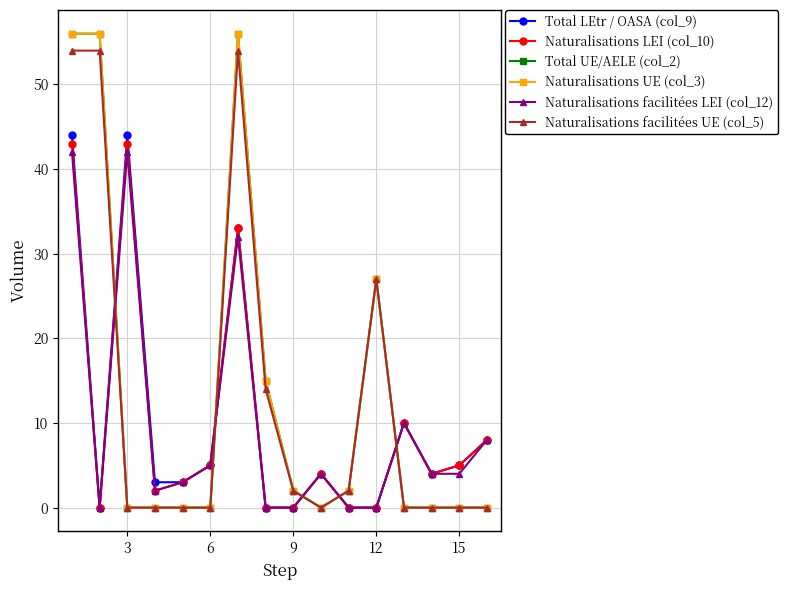

Is this an area chart (filled region under the line)?

No